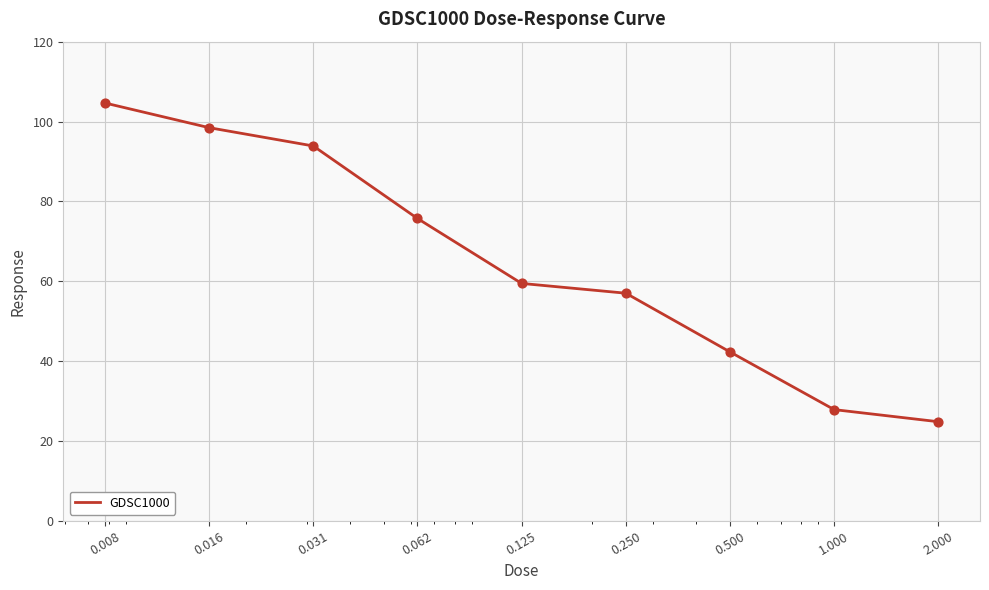

What is the difference between the maximum and minimum values?

79.8